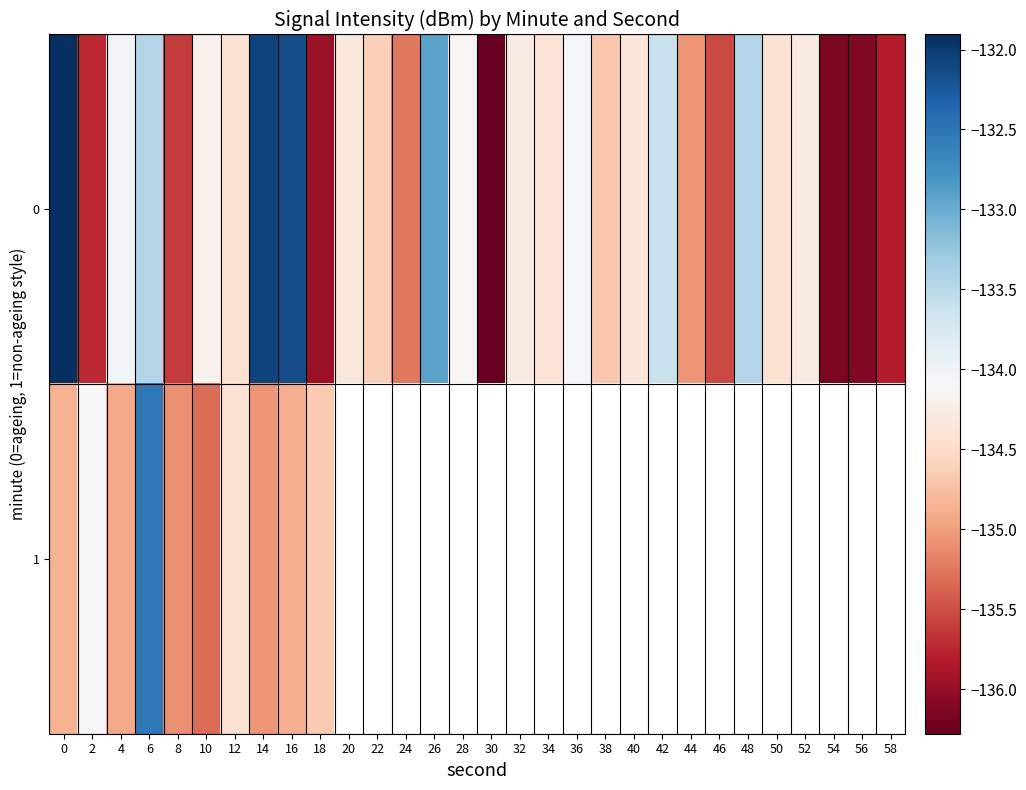

At which category is the sum across all series the highest?

6